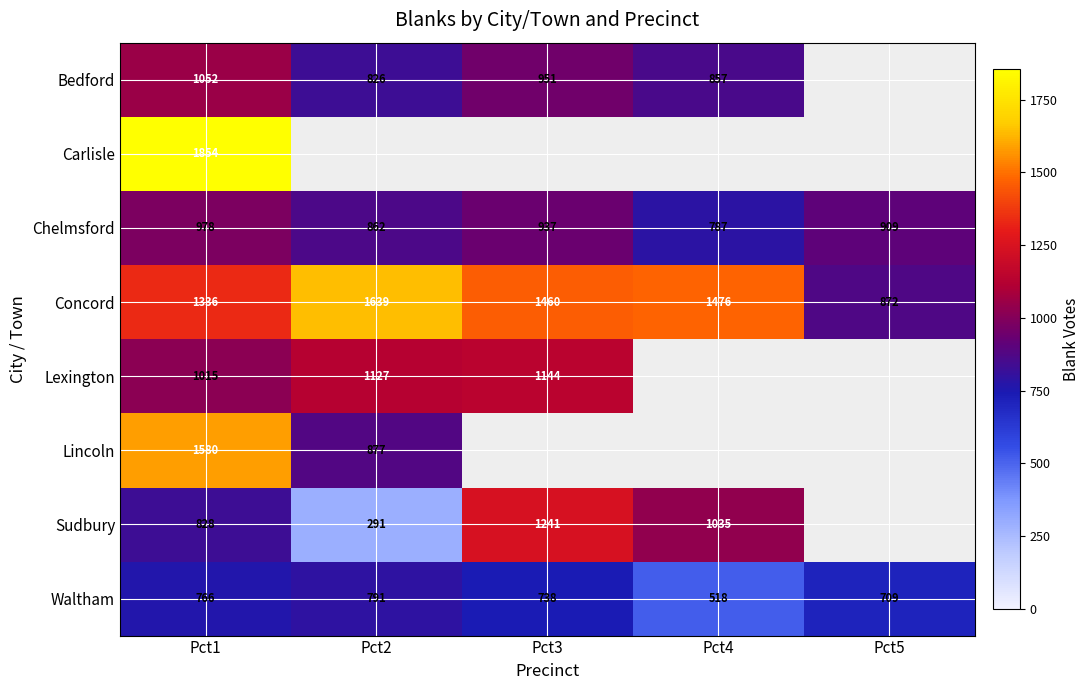

What is the difference between the maximum and minimum values in the Chelmsford series?

191